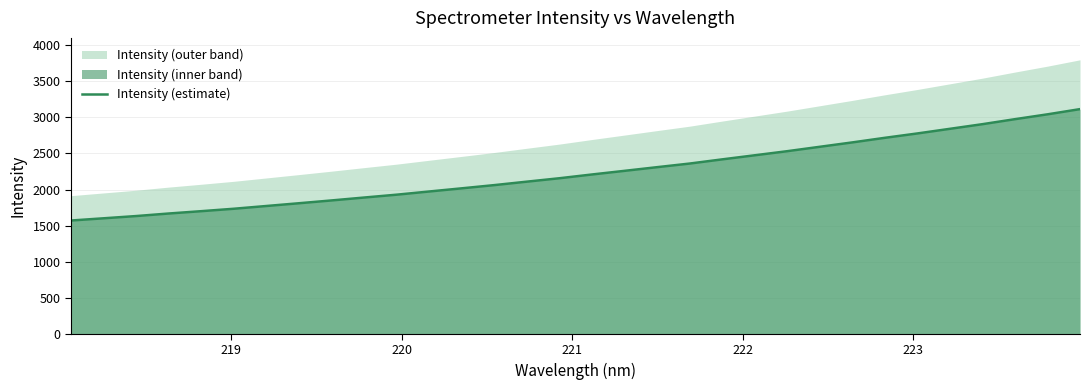

How many data points are less than 2208?

16